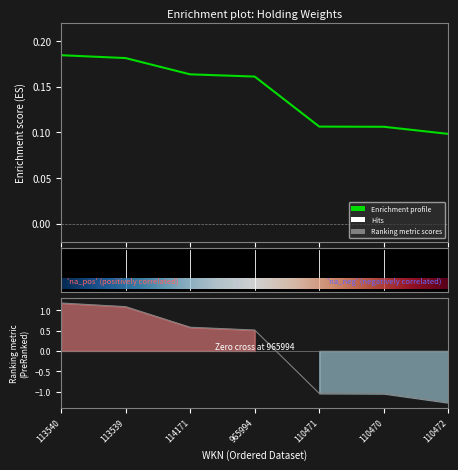

What is the minimum value shown in the chart?

-1.3